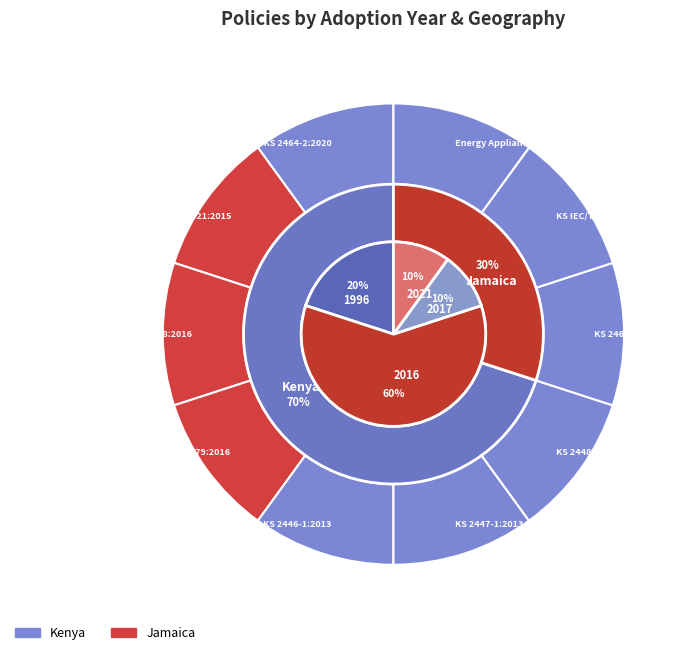

Which slice is the smallest?

JS1 Part 21:2015